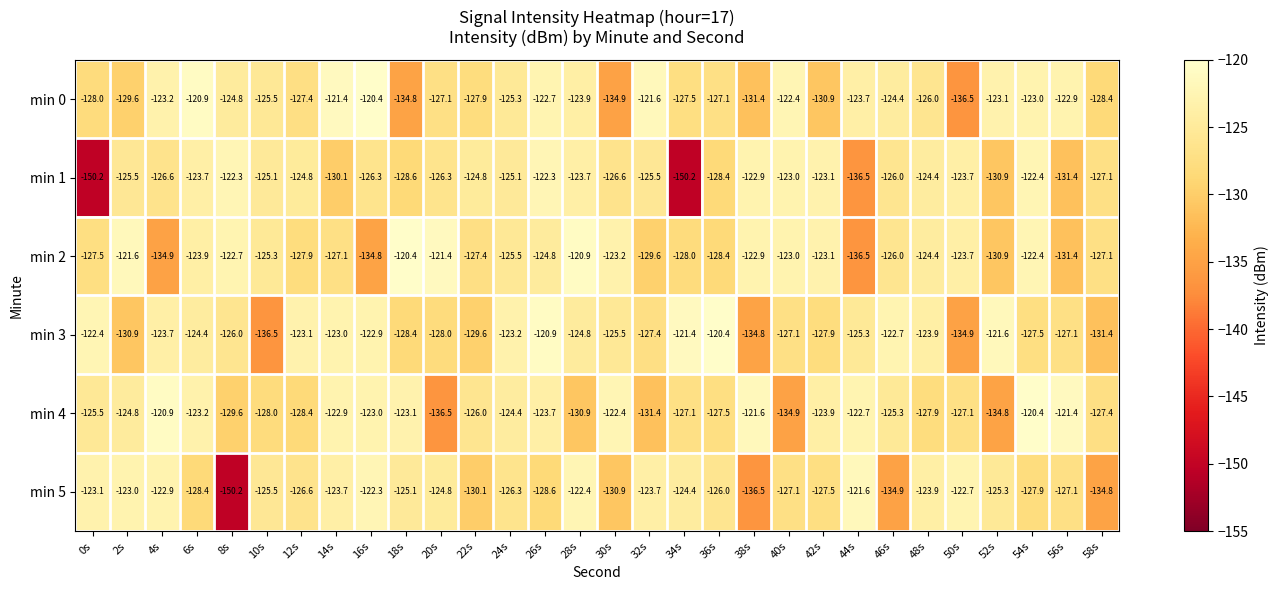

What is the difference between the min 1 values at 30s and 22s?

1.8